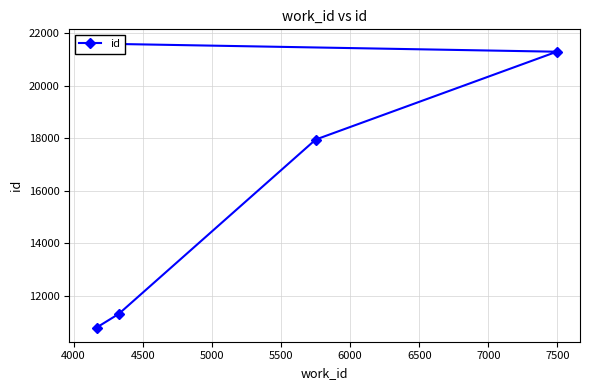

What is the maximum value shown in the chart?

21614